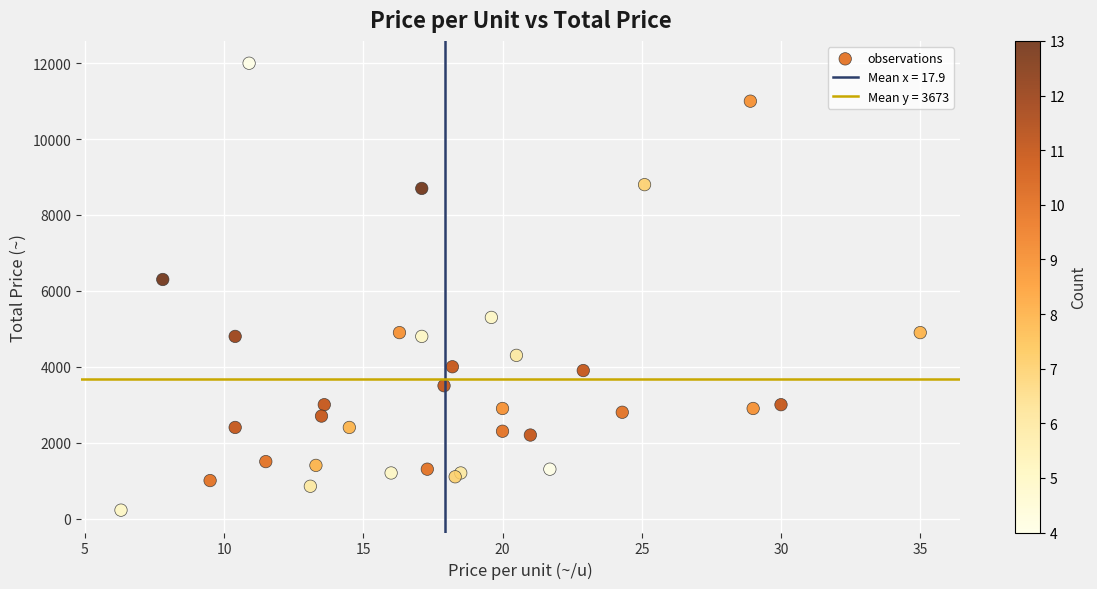

What Y value in the scatter plot is closest to 6110?

6300